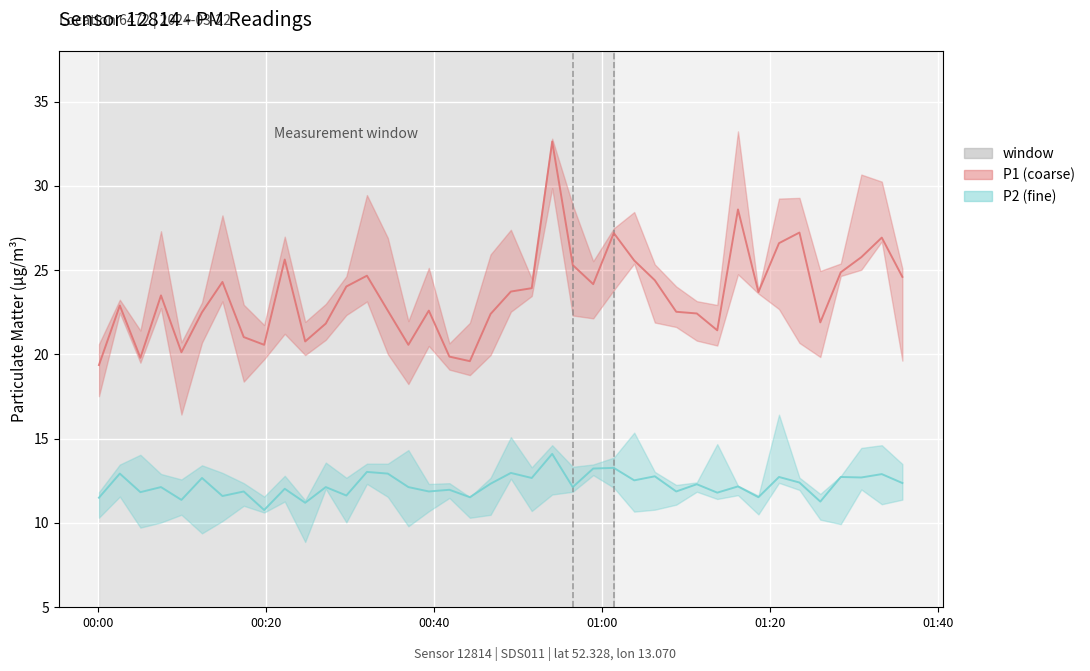

In P2 line, how many points are higher than both neighbors (excluding endpoints)?

17